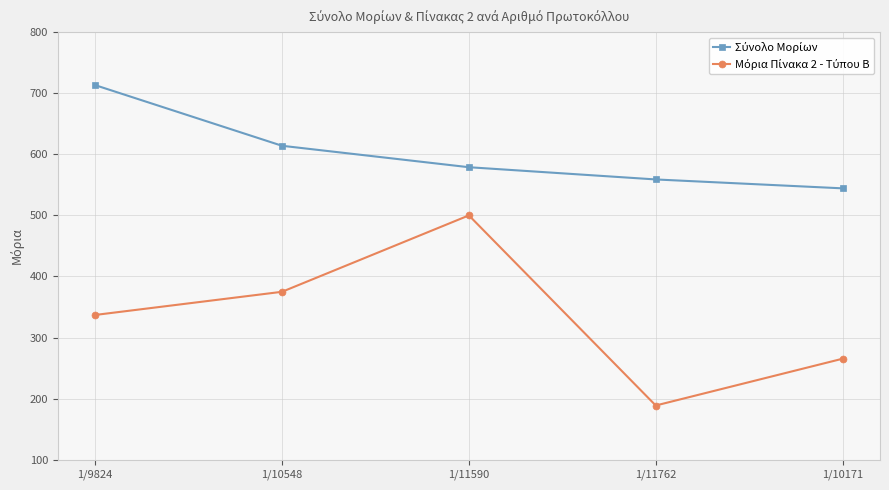

How many data points does each series have?

5